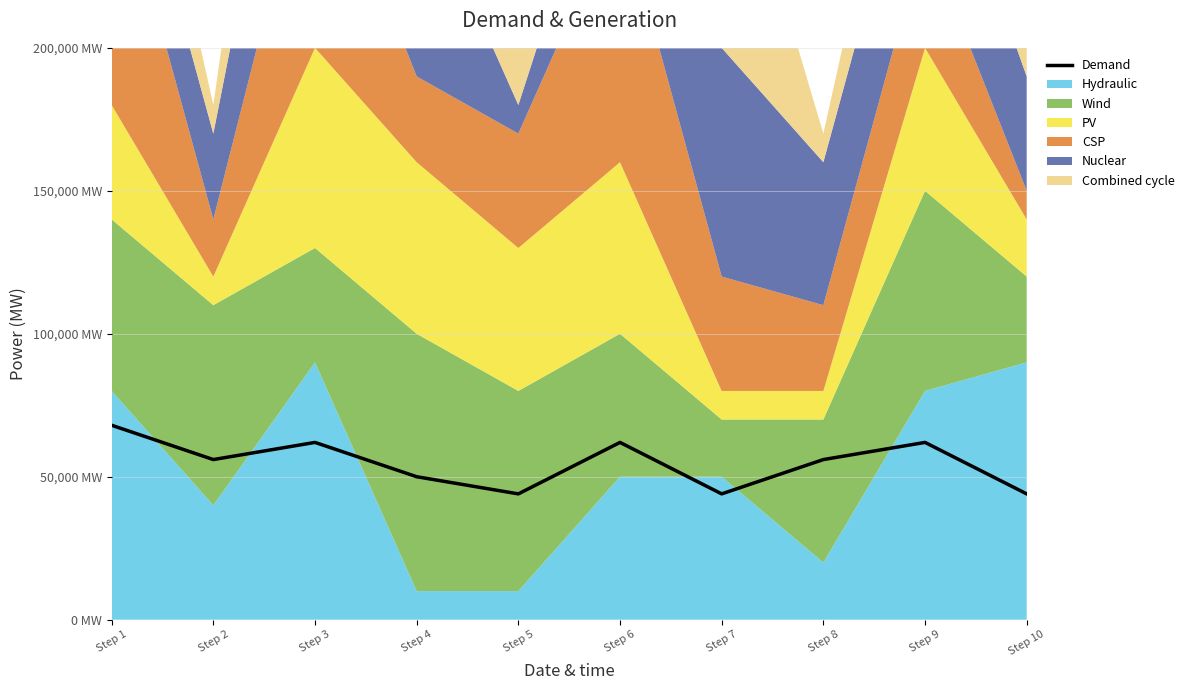

Reading right to left, list all the values displayed in this chart.

Step 10=44000	Step 9=62000	Step 8=56000	Step 7=44000	Step 6=62000	Step 5=44000	Step 4=50000	Step 3=62000	Step 2=56000	Step 1=68000